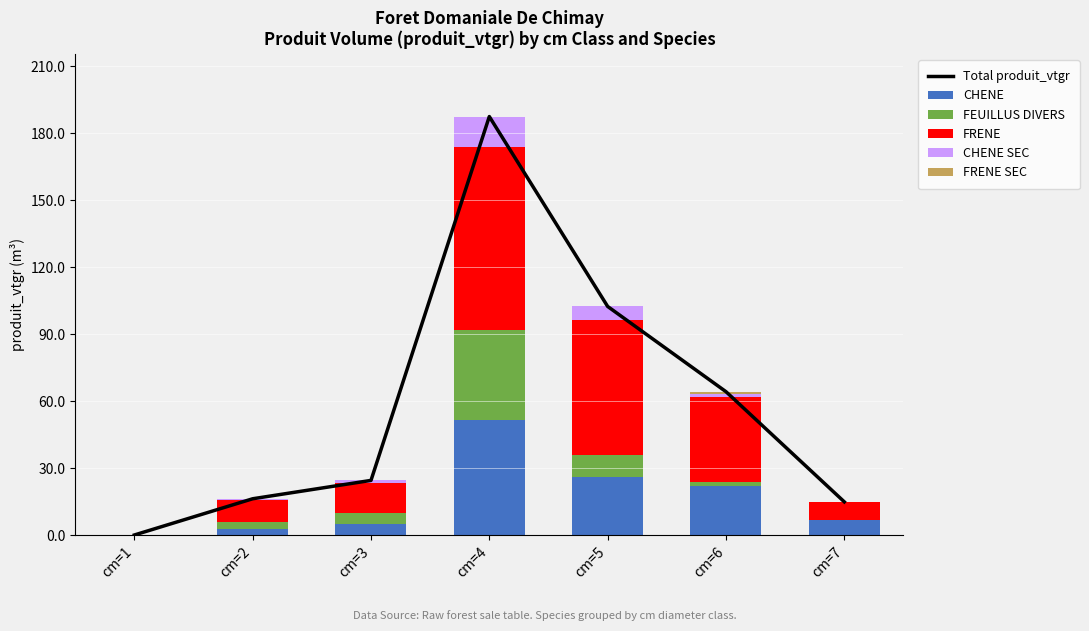

How many data points does each series have?

7